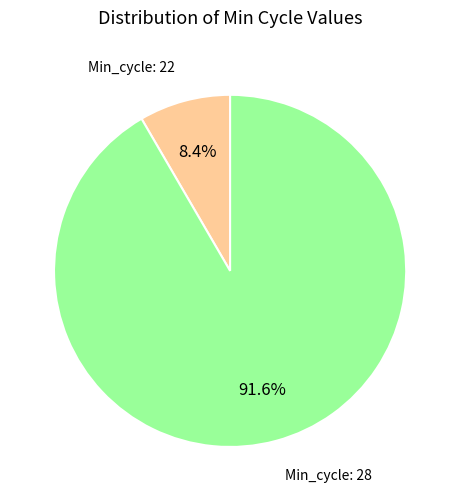

Count the number of slices in the pie.

2